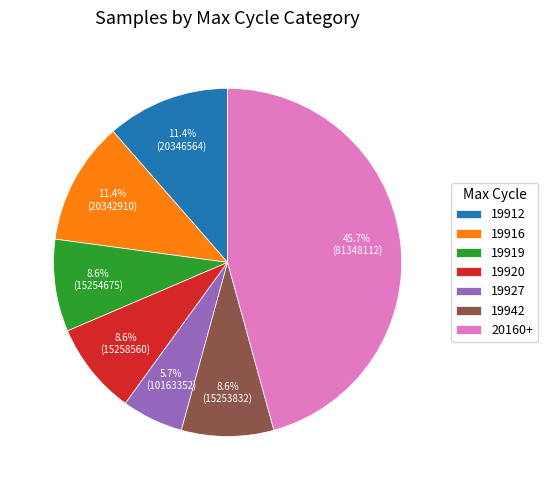

What portion of the pie excludes 19927?

94.3%